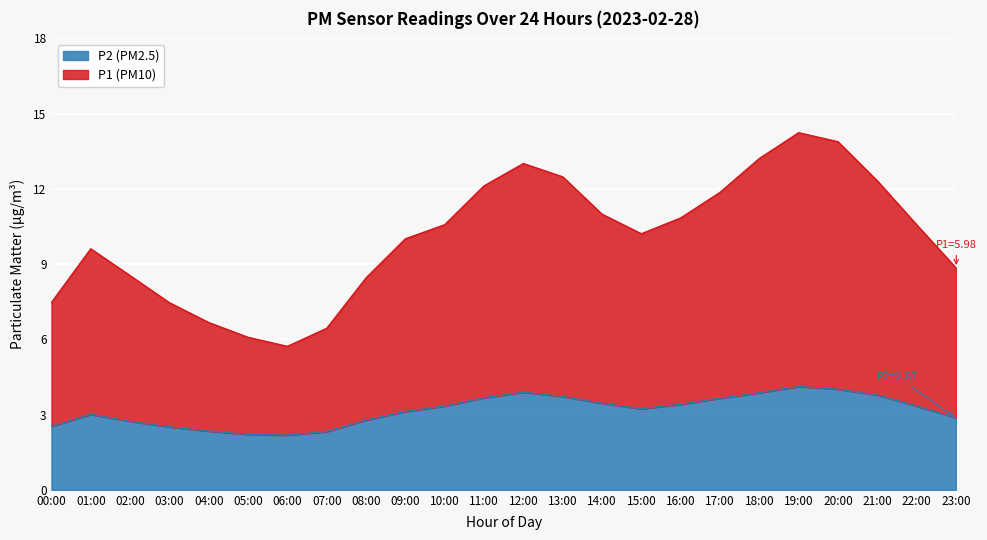

Which category has the lowest value in the P1 series?

06:00